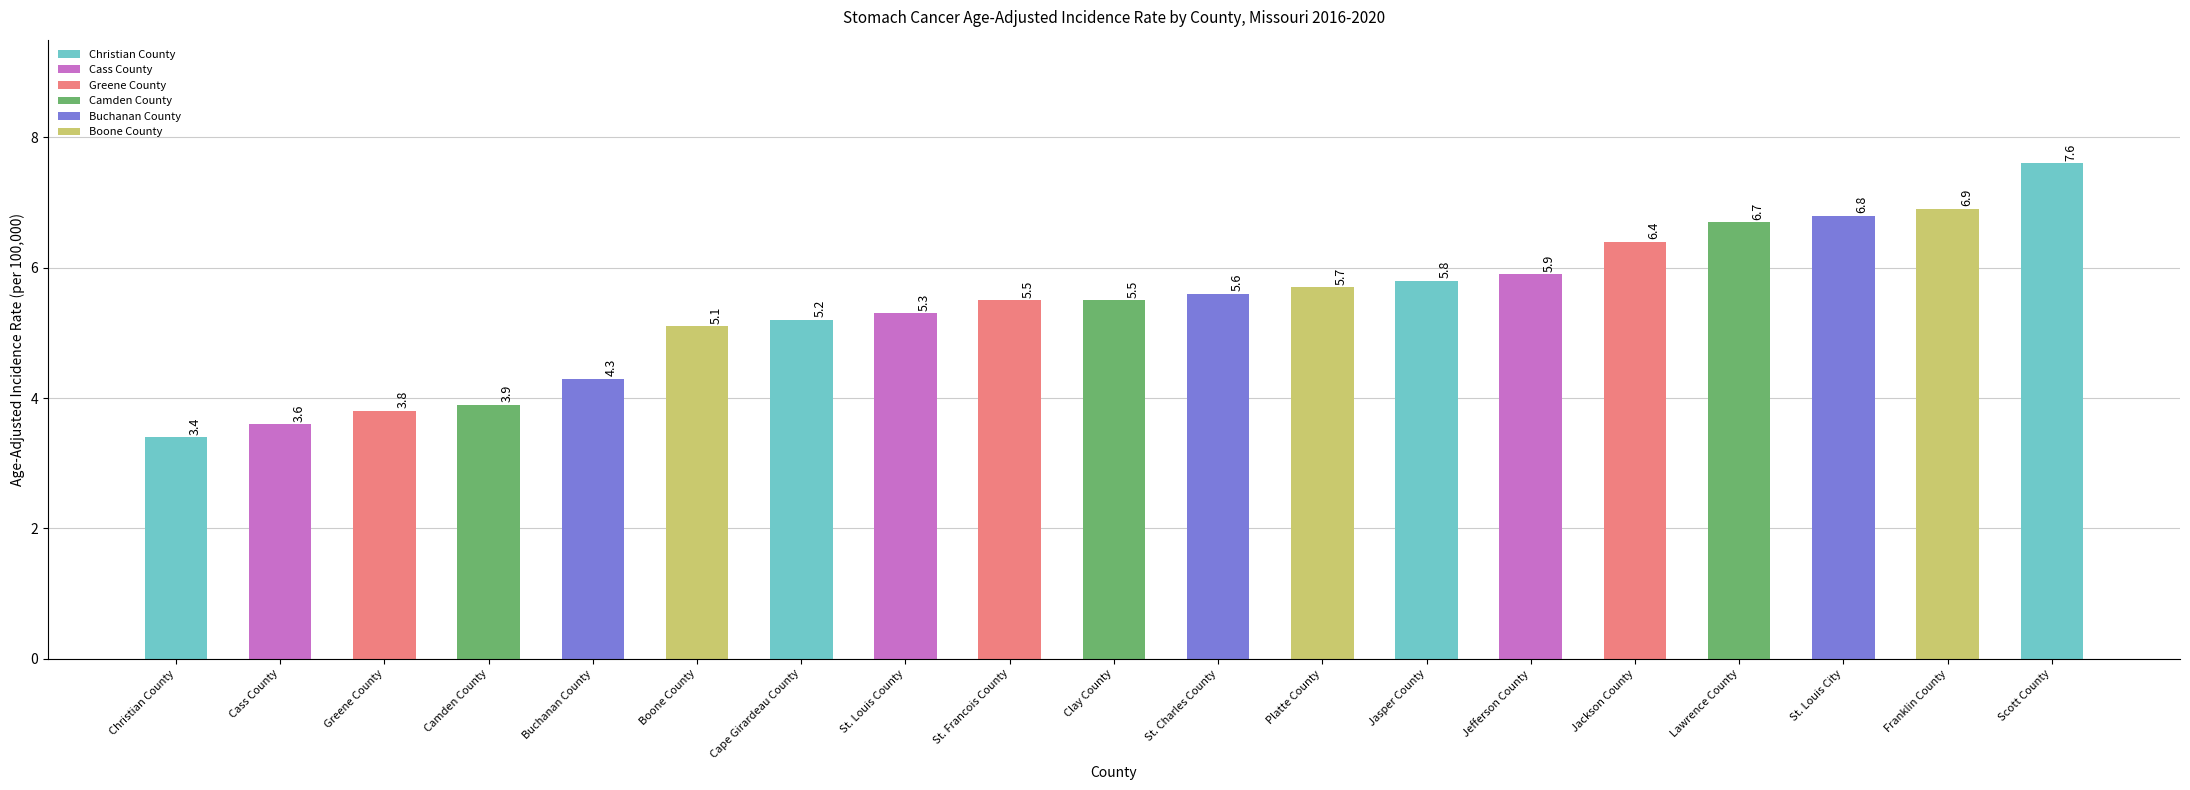

How many bars are there in total?

19